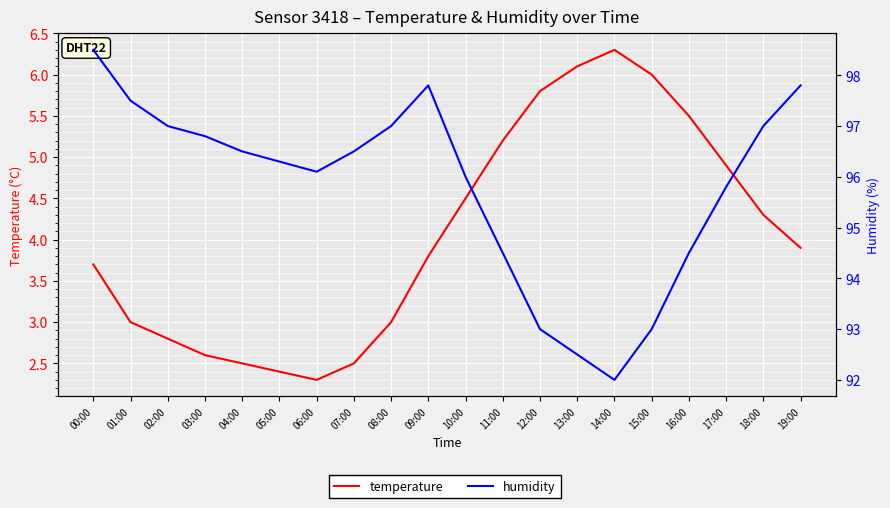

How many series are shown in this chart?

2